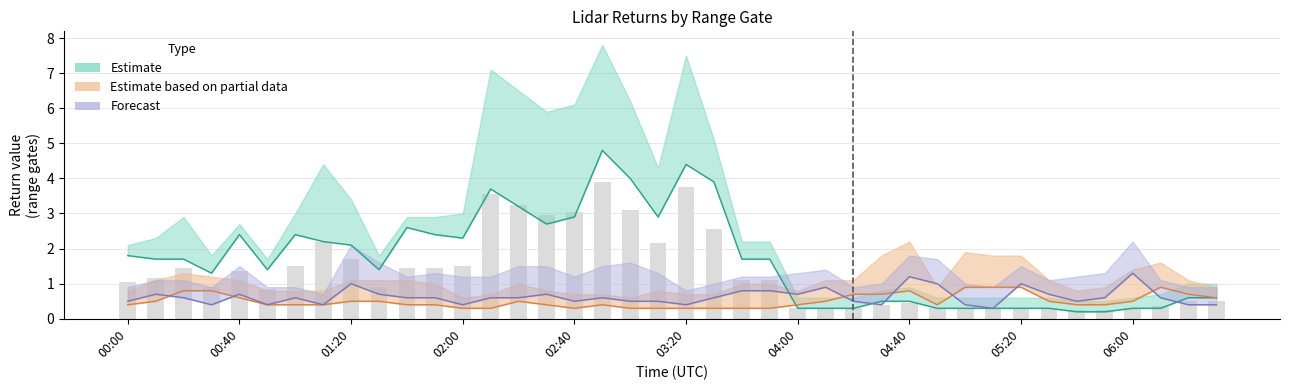

Count the number of categories in the chart.

40